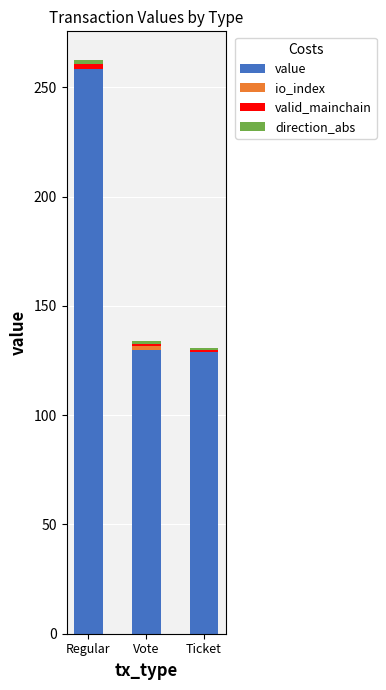

The value of value at Ticket is 209.3. True or false?

False